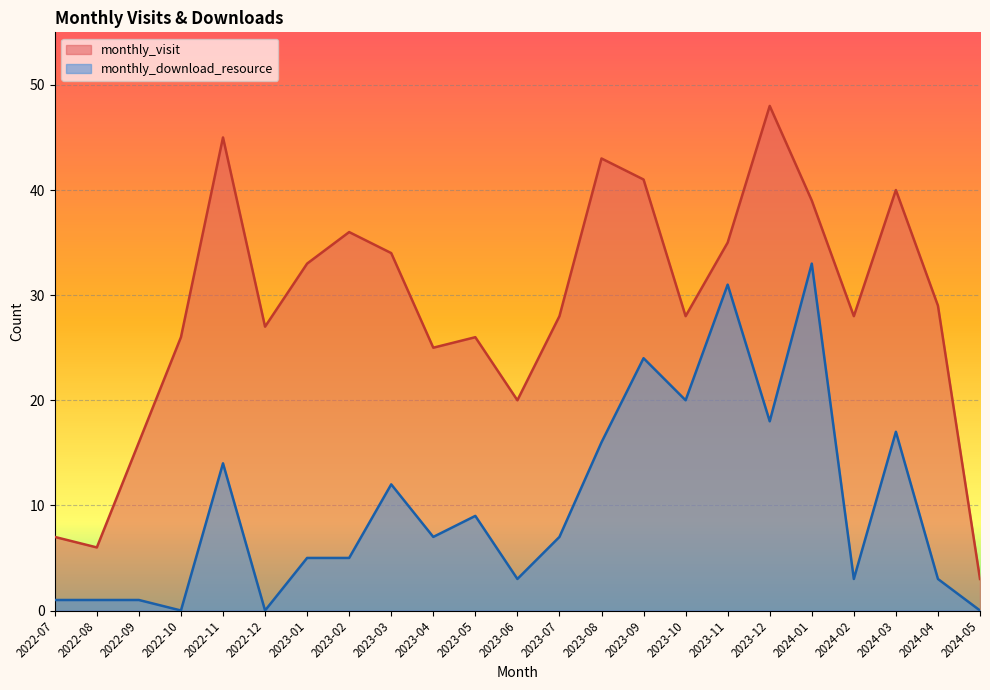

Is it true that monthly_visit equals 43 at 2023-08?

True